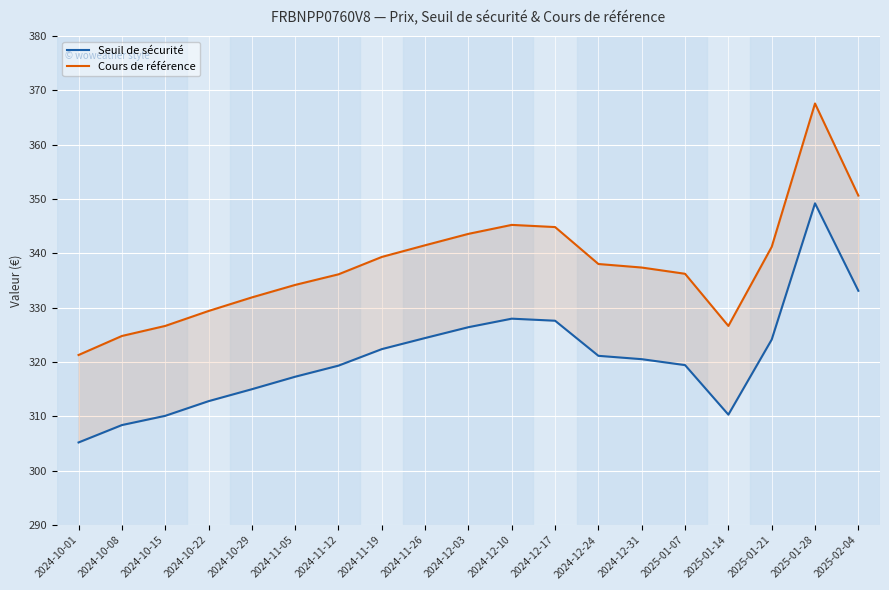

What is the difference between the maximum and minimum values in the Seuil de sécurité series?

44.0